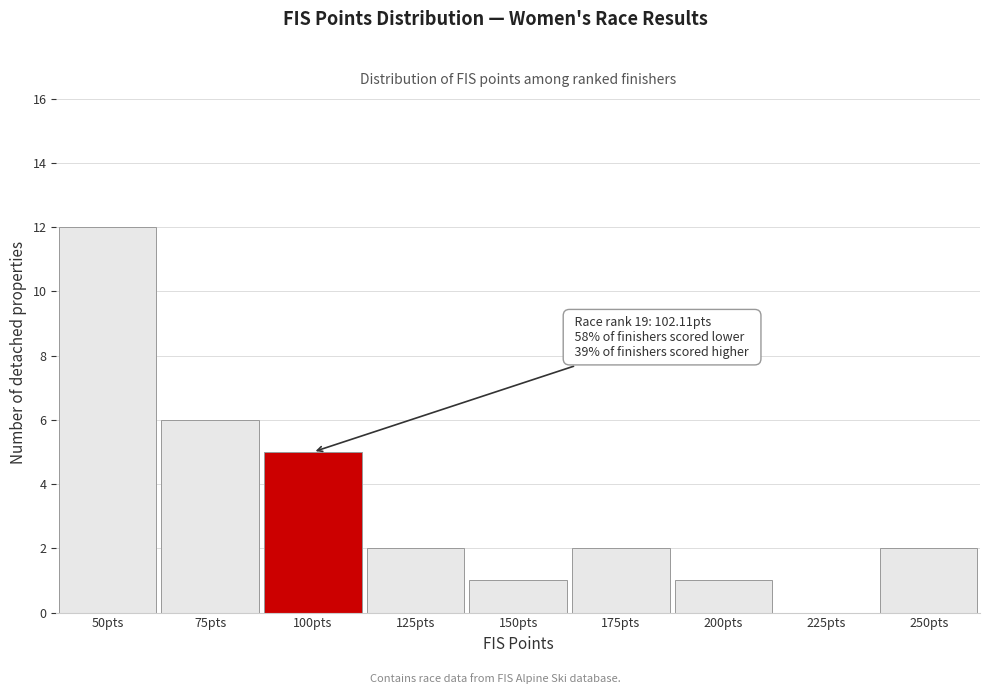

Reading left to right, list all the values displayed in this chart.

50pts=12	75pts=6	100pts=5	125pts=2	150pts=1	175pts=2	200pts=1	225pts=0	250pts=2